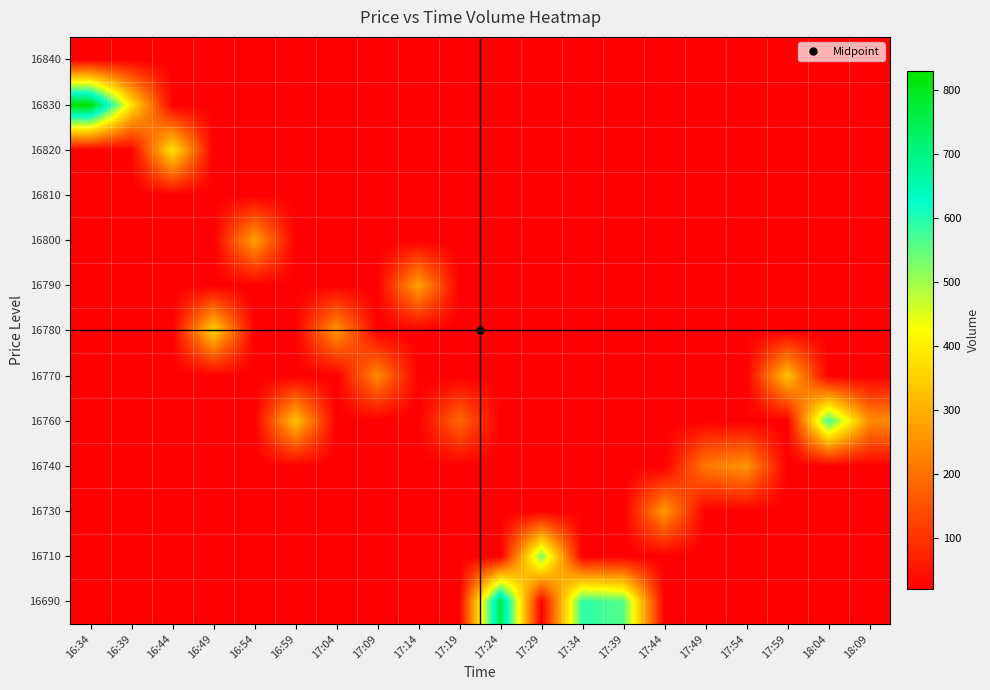

Reading left to right, list all the values displayed in this chart.

16690: 16:34=20	16:39=20	16:44=20	16:49=20	16:54=20	16:59=20	17:04=20	17:09=20	17:14=20	17:19=20	17:24=757	17:29=20	17:34=592	17:39=560	17:44=20	17:49=20	17:54=20	17:59=20	18:04=20	18:09=20
16710: 16:34=20	16:39=20	16:44=20	16:49=20	16:54=20	16:59=20	17:04=20	17:09=20	17:14=20	17:19=20	17:24=20	17:29=529	17:34=20	17:39=20	17:44=20	17:49=20	17:54=20	17:59=20	18:04=20	18:09=20
16730: 16:34=20	16:39=20	16:44=20	16:49=20	16:54=20	16:59=20	17:04=20	17:09=20	17:14=20	17:19=20	17:24=20	17:29=20	17:34=20	17:39=20	17:44=263	17:49=20	17:54=20	17:59=20	18:04=20	18:09=20
16740: 16:34=20	16:39=20	16:44=20	16:49=20	16:54=20	16:59=20	17:04=20	17:09=20	17:14=20	17:19=20	17:24=20	17:29=20	17:34=20	17:39=20	17:44=20	17:49=213	17:54=258	17:59=20	18:04=20	18:09=20
16760: 16:34=20	16:39=20	16:44=20	16:49=20	16:54=20	16:59=331	17:04=20	17:09=20	17:14=20	17:19=186	17:24=20	17:29=20	17:34=20	17:39=20	17:44=20	17:49=20	17:54=20	17:59=20	18:04=574	18:09=244
16770: 16:34=20	16:39=20	16:44=20	16:49=20	16:54=20	16:59=20	17:04=20	17:09=237	17:14=20	17:19=20	17:24=20	17:29=20	17:34=20	17:39=20	17:44=20	17:49=20	17:54=20	17:59=331	18:04=20	18:09=20
16780: 16:34=20	16:39=20	16:44=20	16:49=356	16:54=20	16:59=20	17:04=261	17:09=20	17:14=20	17:19=20	17:24=20	17:29=20	17:34=20	17:39=20	17:44=20	17:49=20	17:54=20	17:59=20	18:04=20	18:09=20
16790: 16:34=20	16:39=20	16:44=20	16:49=20	16:54=20	16:59=20	17:04=20	17:09=20	17:14=281	17:19=20	17:24=20	17:29=20	17:34=20	17:39=20	17:44=20	17:49=20	17:54=20	17:59=20	18:04=20	18:09=20
16800: 16:34=20	16:39=20	16:44=20	16:49=20	16:54=277	16:59=20	17:04=20	17:09=20	17:14=20	17:19=20	17:24=20	17:29=20	17:34=20	17:39=20	17:44=20	17:49=20	17:54=20	17:59=20	18:04=20	18:09=20
16810: 16:34=20	16:39=20	16:44=20	16:49=20	16:54=20	16:59=20	17:04=20	17:09=20	17:14=20	17:19=20	17:24=20	17:29=20	17:34=20	17:39=20	17:44=20	17:49=20	17:54=20	17:59=20	18:04=20	18:09=20
16820: 16:34=20	16:39=20	16:44=387	16:49=20	16:54=20	16:59=20	17:04=20	17:09=20	17:14=20	17:19=20	17:24=20	17:29=20	17:34=20	17:39=20	17:44=20	17:49=20	17:54=20	17:59=20	18:04=20	18:09=20
16830: 16:34=829	16:39=383	16:44=20	16:49=20	16:54=20	16:59=20	17:04=20	17:09=20	17:14=20	17:19=20	17:24=20	17:29=20	17:34=20	17:39=20	17:44=20	17:49=20	17:54=20	17:59=20	18:04=20	18:09=20
16840: 16:34=20	16:39=20	16:44=20	16:49=20	16:54=20	16:59=20	17:04=20	17:09=20	17:14=20	17:19=20	17:24=20	17:29=20	17:34=20	17:39=20	17:44=20	17:49=20	17:54=20	17:59=20	18:04=20	18:09=20